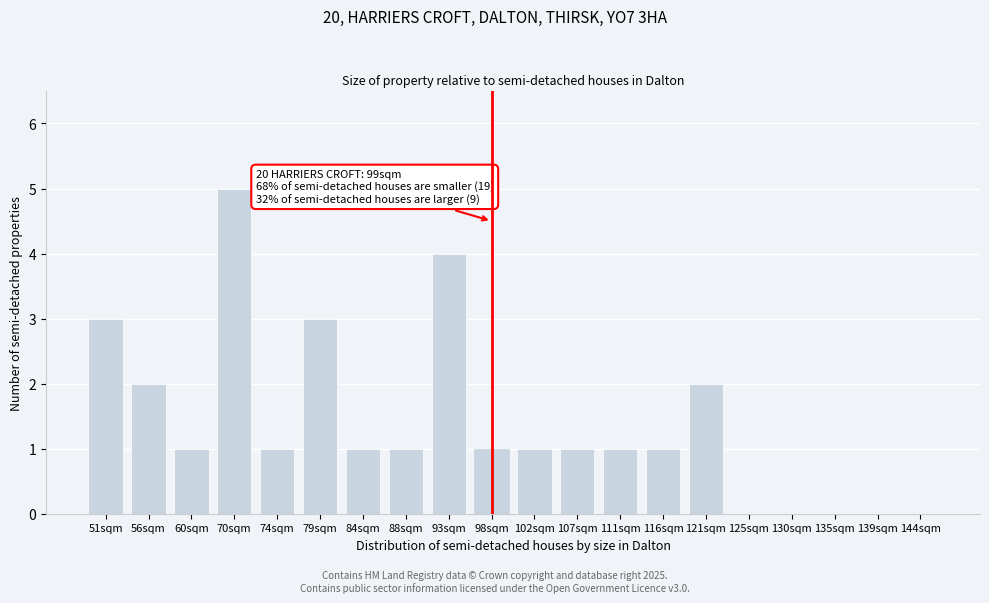

Reading left to right, transcribe all the data shown in this chart.

51sqm=3	56sqm=2	60sqm=1	70sqm=5	74sqm=1	79sqm=3	84sqm=1	88sqm=1	93sqm=4	98sqm=1	102sqm=1	107sqm=1	111sqm=1	116sqm=1	121sqm=2	125sqm=0	130sqm=0	135sqm=0	139sqm=0	144sqm=0